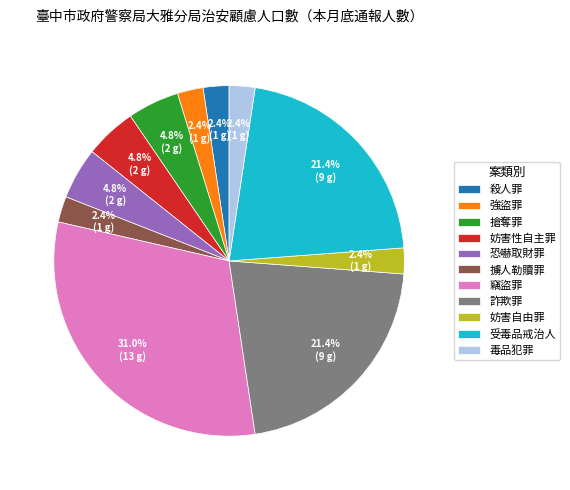

Does 殺人罪 account for over 50% of the chart?

No